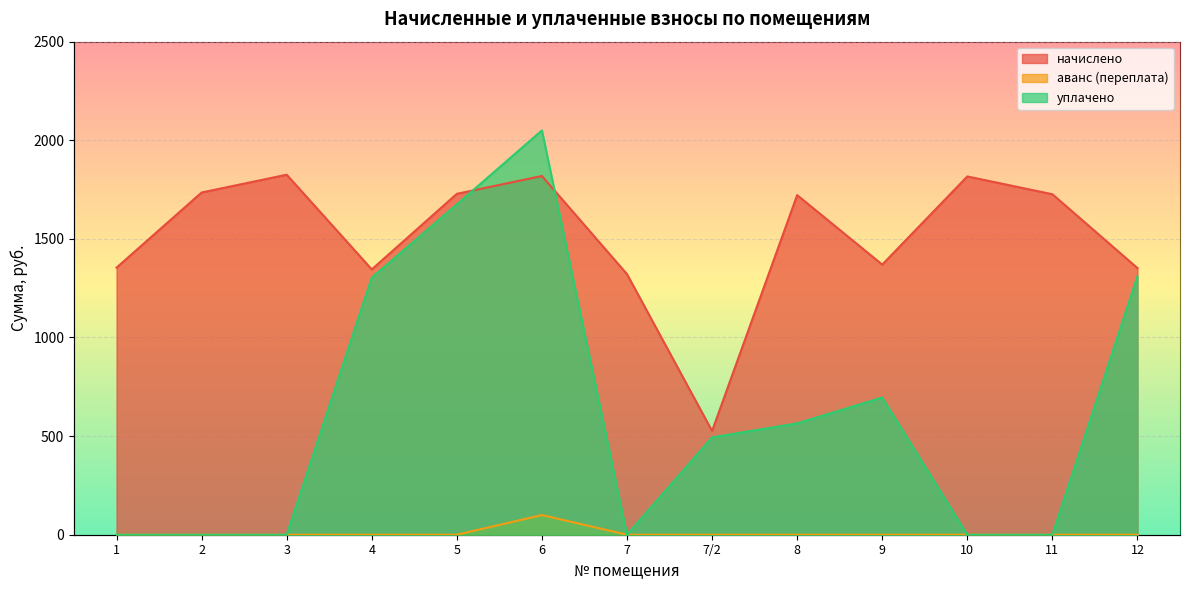

Which category has the highest value across all series?

6